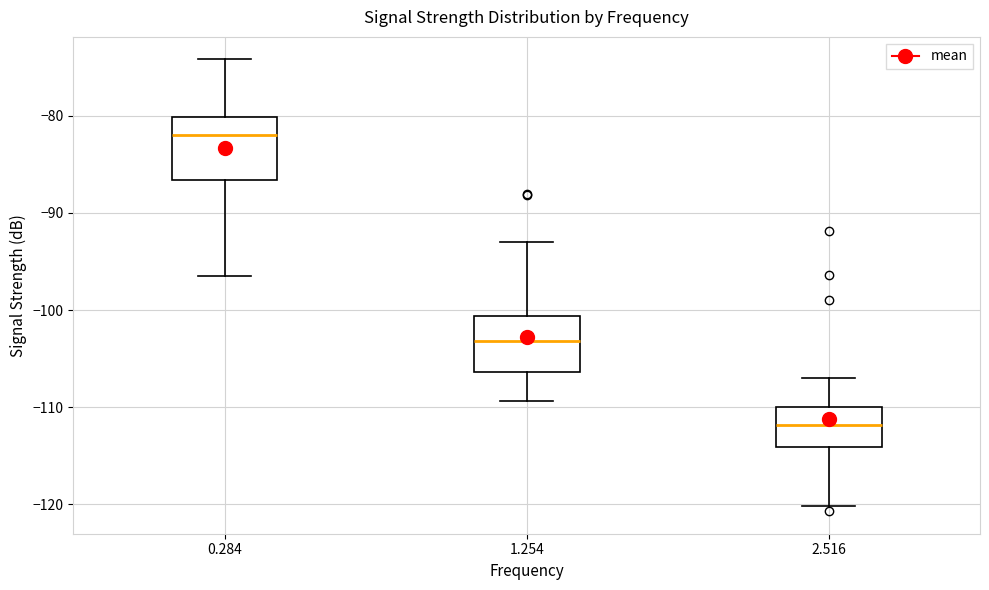

Which box's median line is the lowest?

2.516